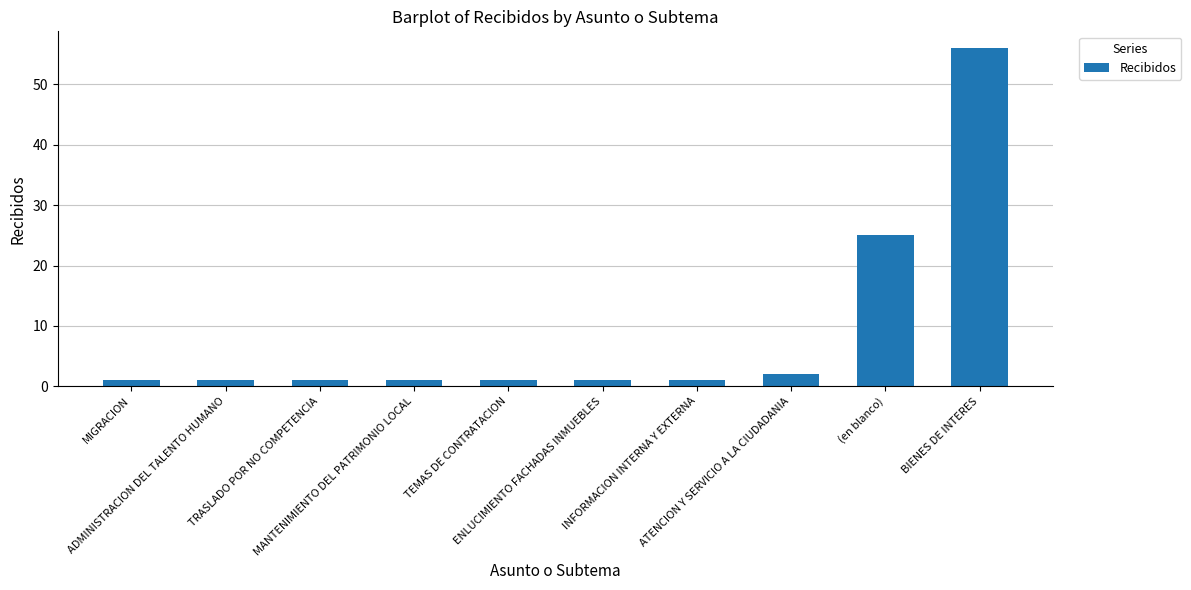

Are the bars grouped side by side (vs. stacked)?

No